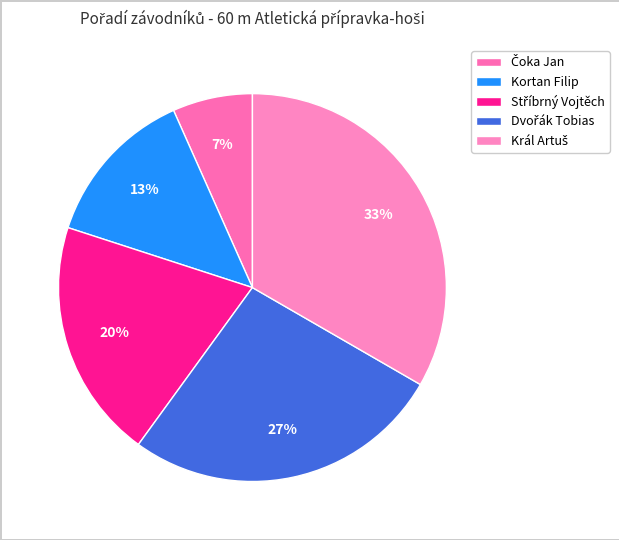

The Kortan Filip slice represents 1% of the pie. True or false?

False